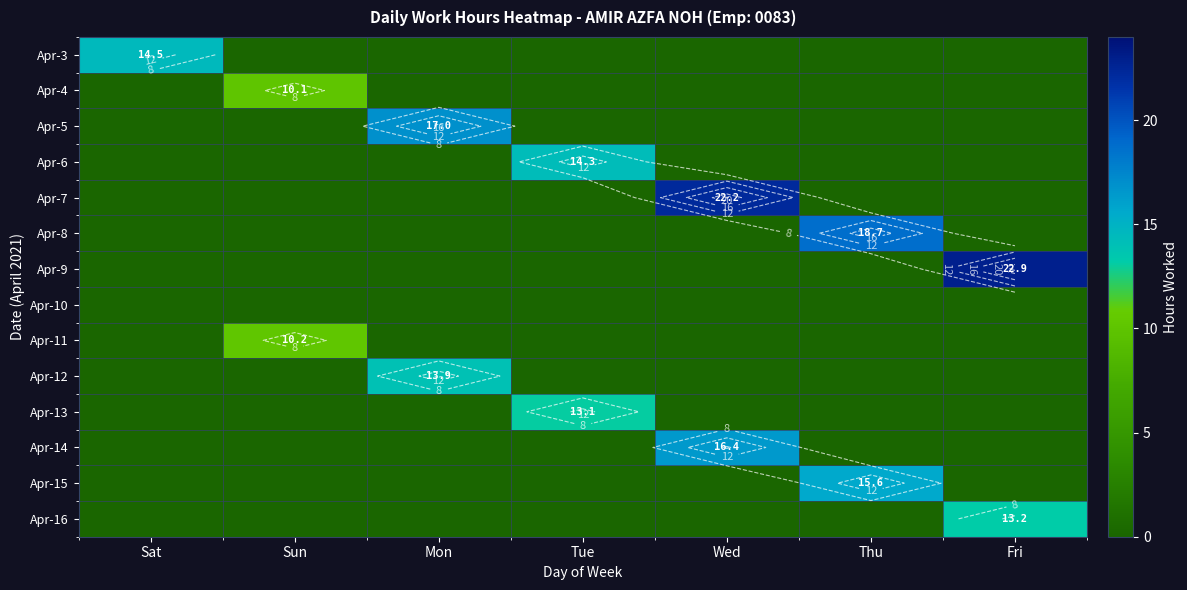

What is the difference between the highest and lowest values at Mon?

17.0